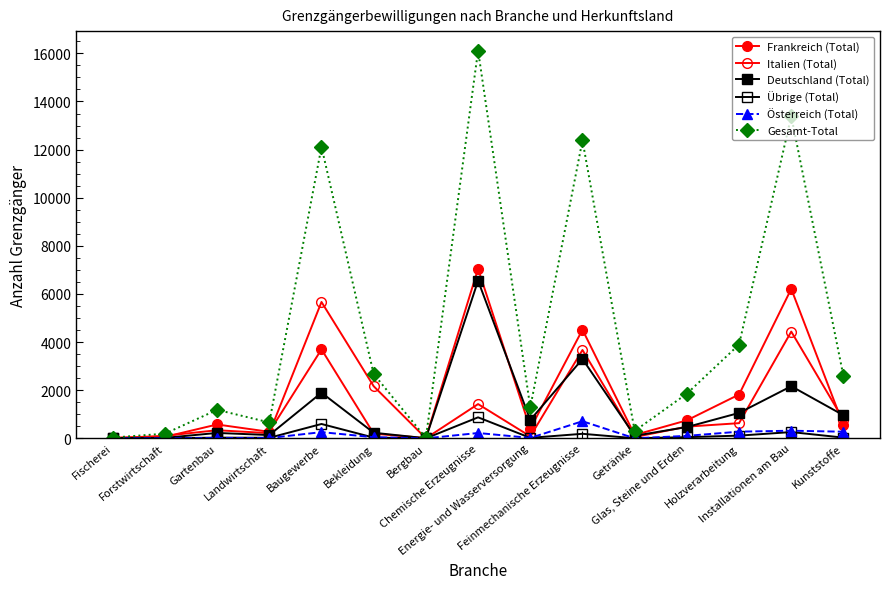

The Österreich (Total) series shows 21 at Landwirtschaft. True or false?

False